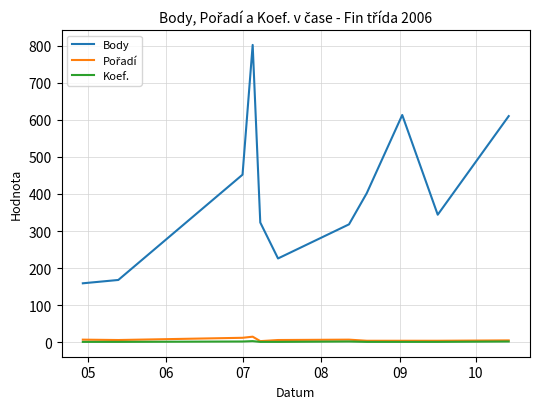

Which series has the largest range (max minus min)?

Body